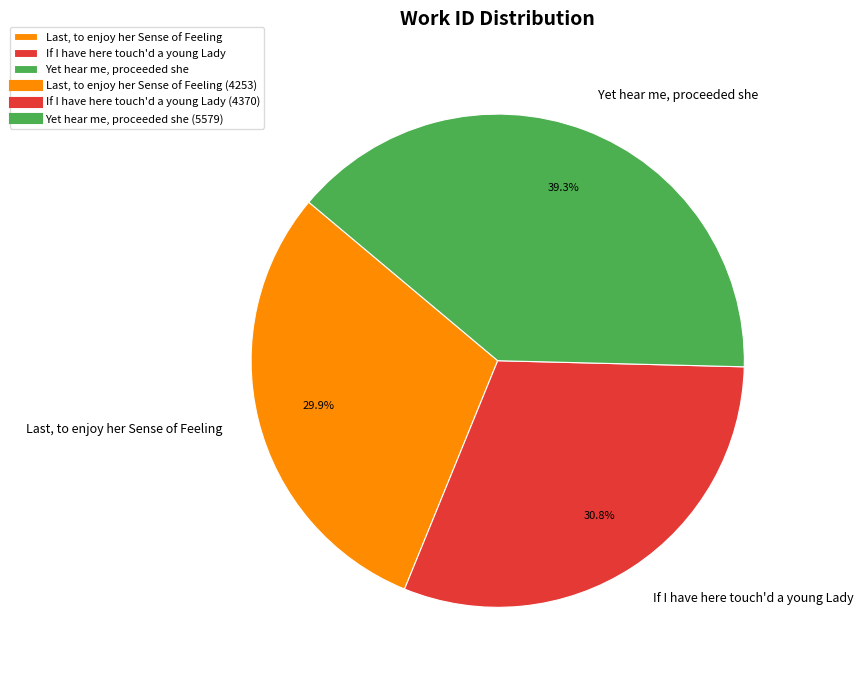

To the nearest percent, what percentage of the pie is Yet hear me, proceeded she?

39%